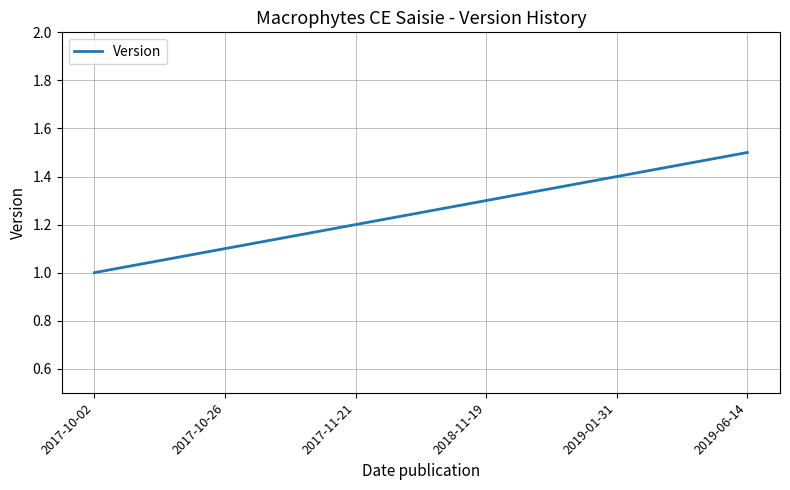

Reading left to right, transcribe all the data shown in this chart.

2017-10-02=1.0	2017-10-26=1.1	2017-11-21=1.2	2018-11-19=1.3	2019-01-31=1.4	2019-06-14=1.5